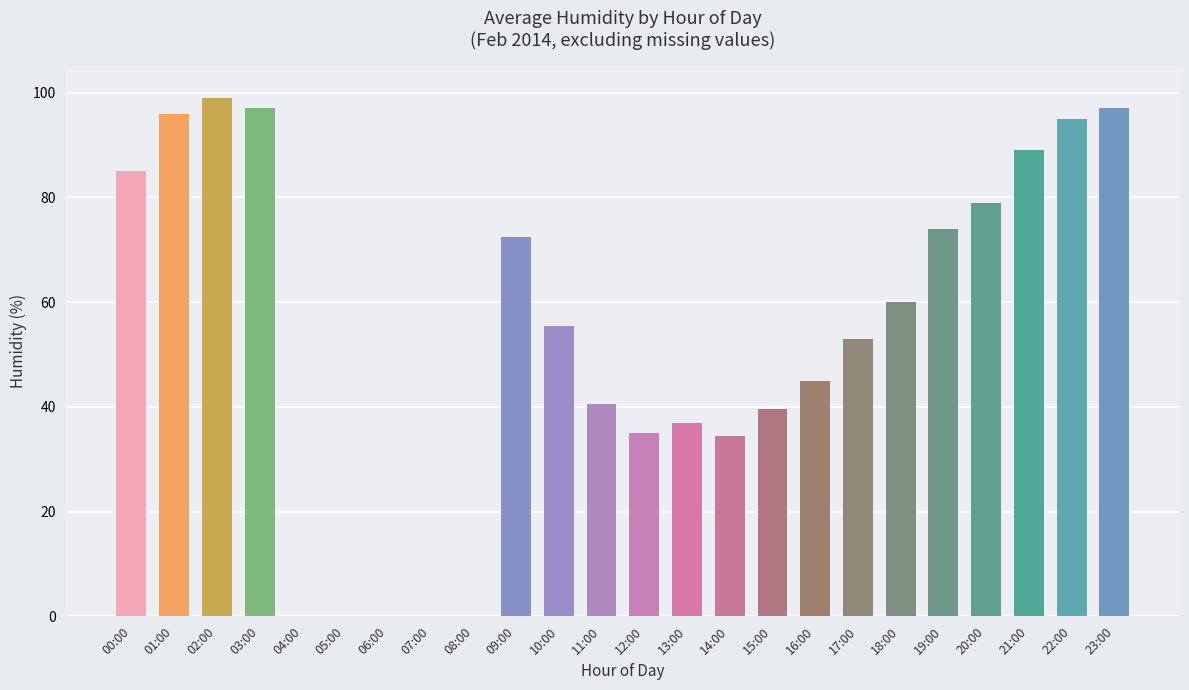

What is the sum of the values at 02:00 and 00:00?

184.0